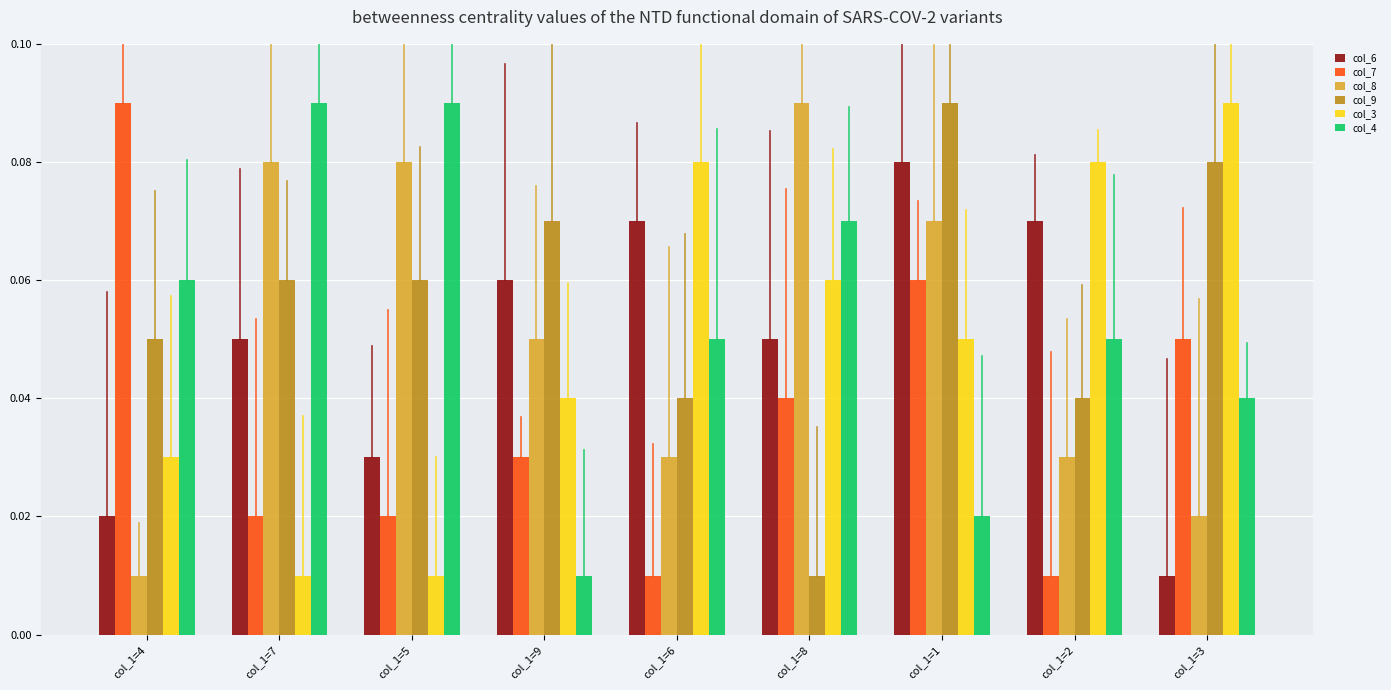

Which series has the widest spread of values?

col_7